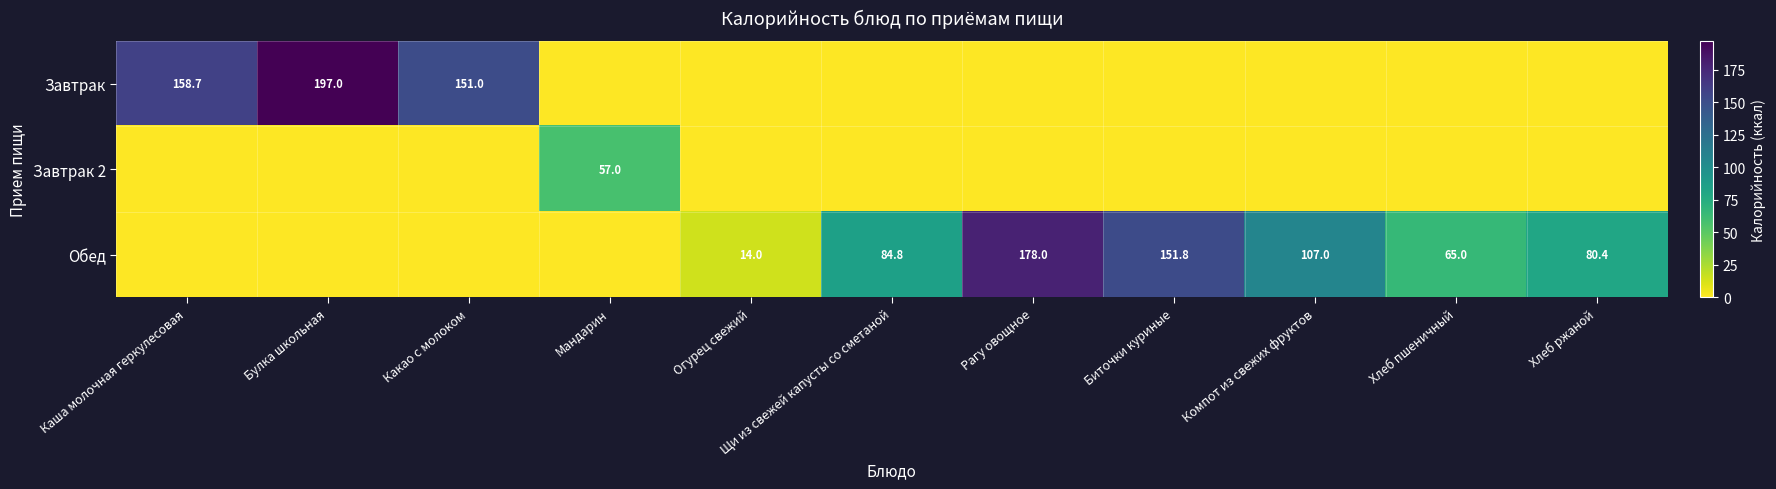

The value of Обед at Хлеб ржаной is 80.4. True or false?

True